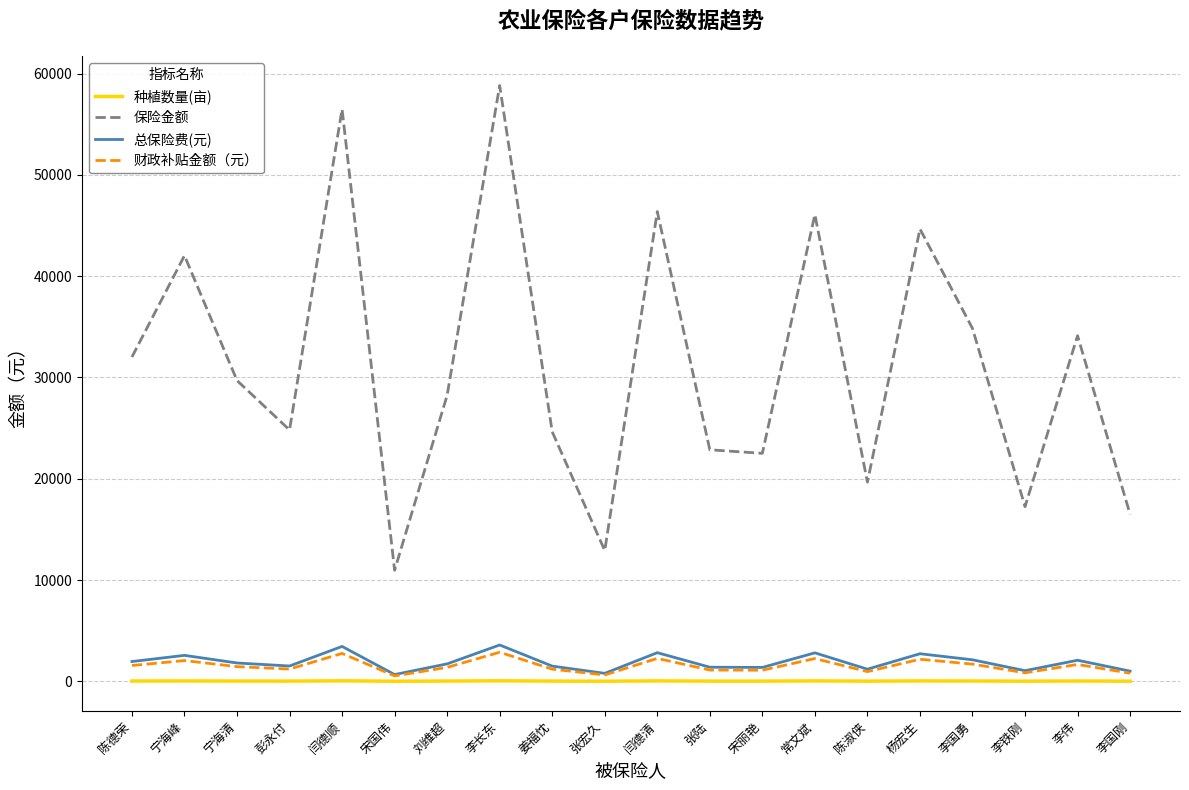

What is the difference between the maximum and minimum values in the 保险金额 series?

47857.6